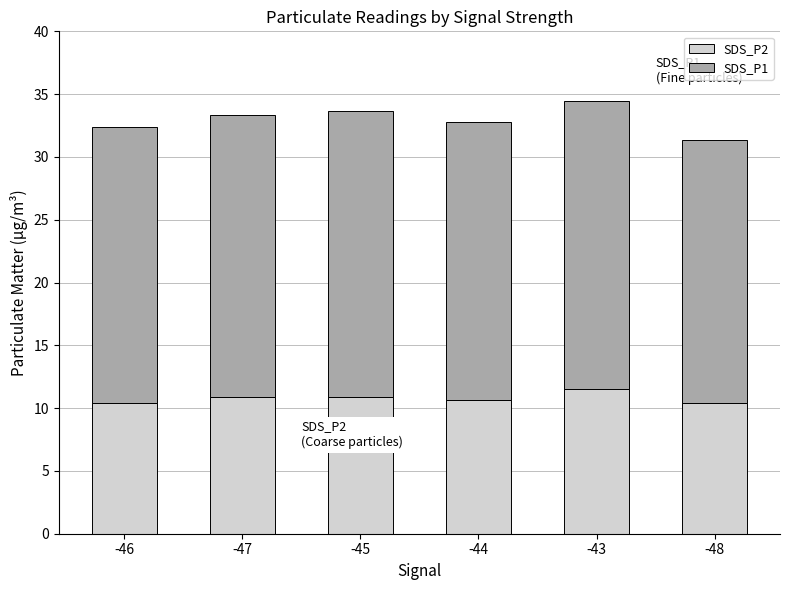

How many bars are there in total?

6